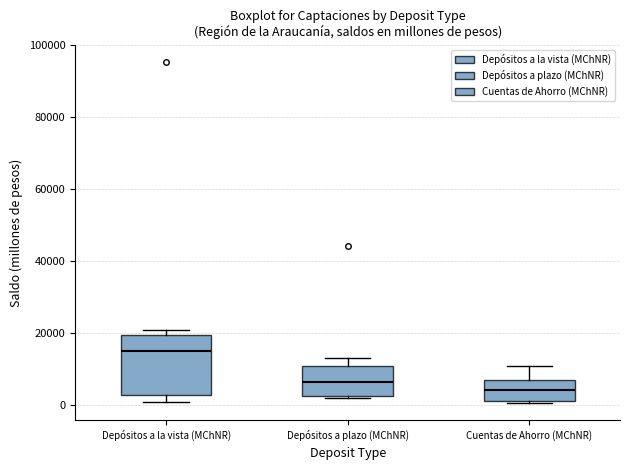

Where does the median line of the box for Cuentas de Ahorro (MChNR) sit on the y-axis? The values are not printed on the chart, so give them approximately, as read against the axis.

4000